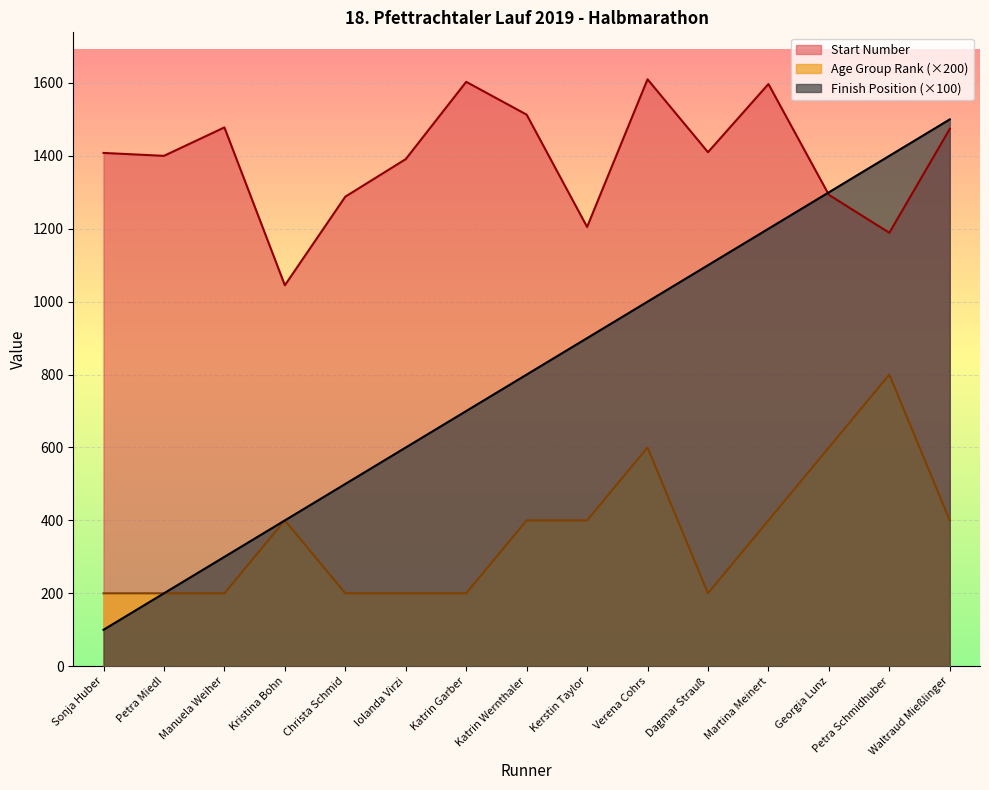

Where does the Age Group Rank series first go above 400?

Verena Cohrs